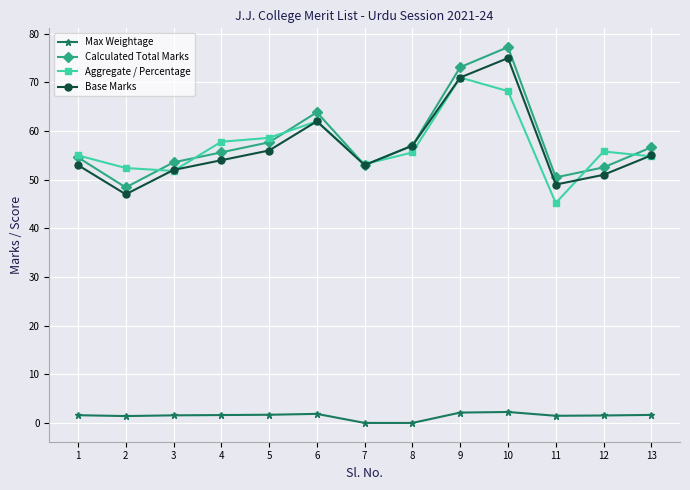

Which category has the lowest value in the Base Marks series?

2